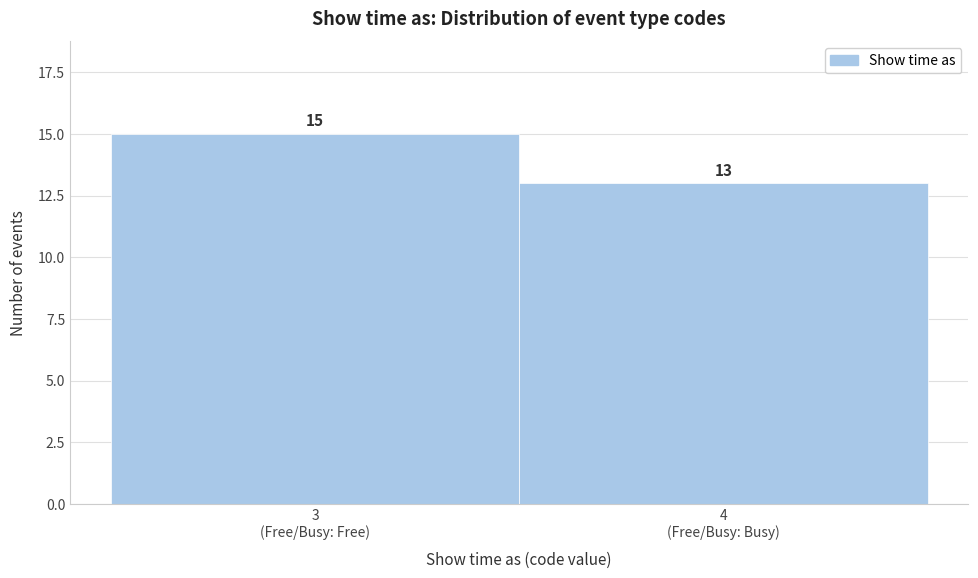

Reading right to left, extract all data points from this chart.

13	15